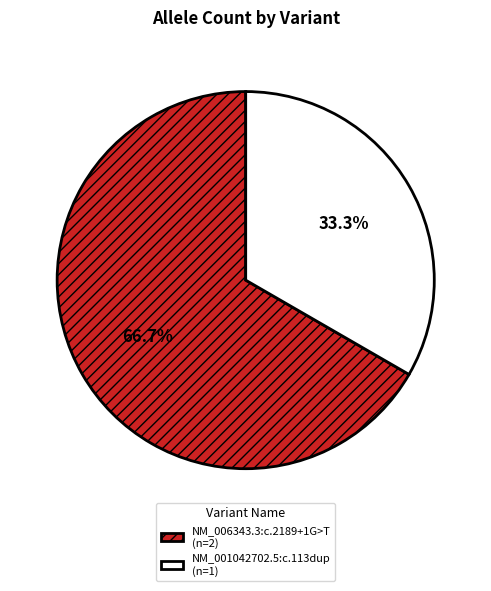

To the nearest percent, what is the difference between the NM_001042702.5:c.113dup and NM_006343.3:c.2189+1G>T slice percentages?

33%